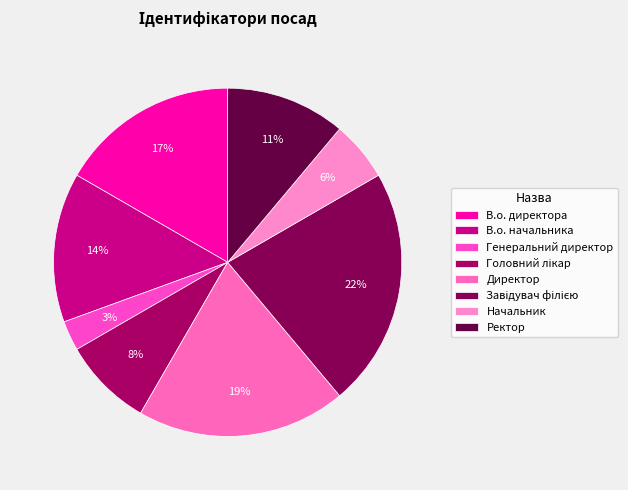

What is the ratio of the value at Ректор to the value at Головний лікар?

1.3